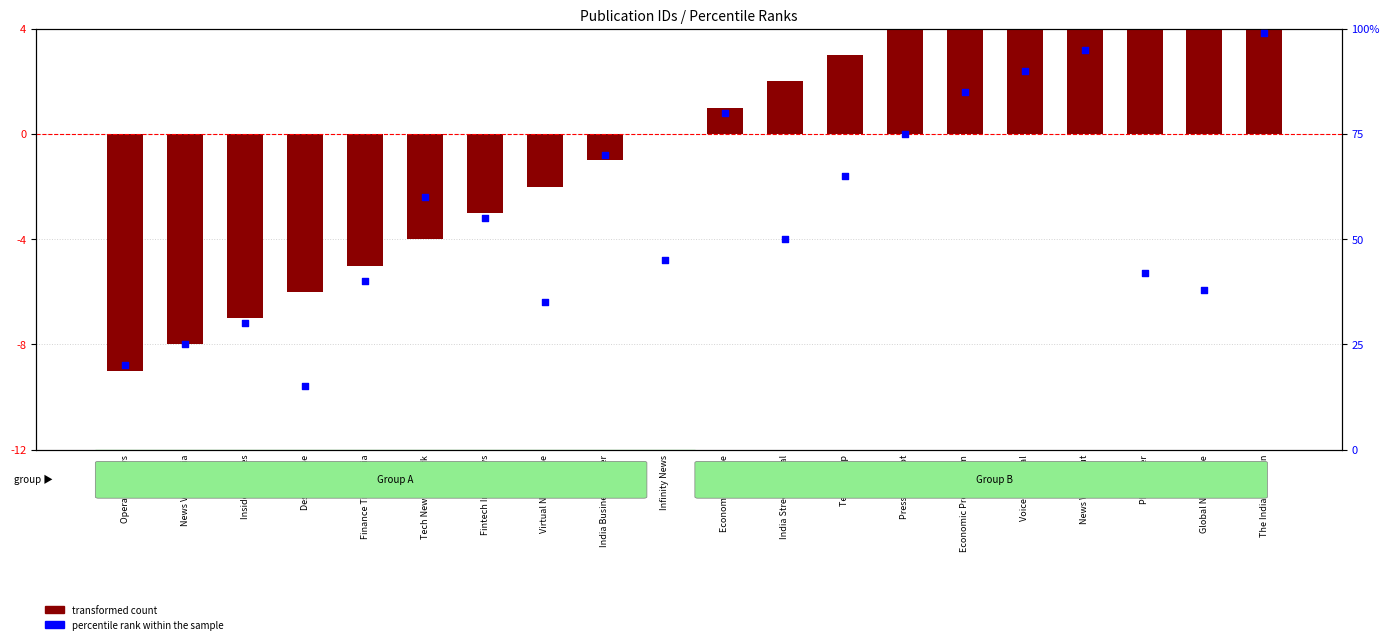

Which series reaches the minimum Y coordinate?

transformed count